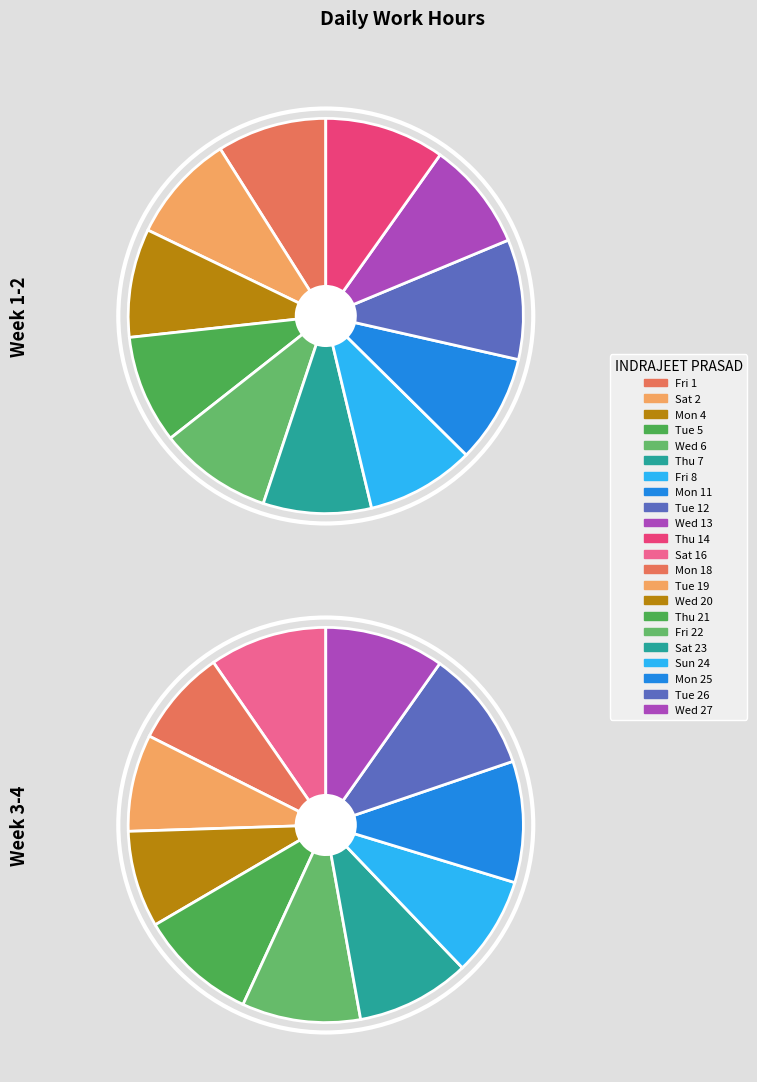

Combined, what portion of the pie is Thu 7 and Wed 20?

8.4%